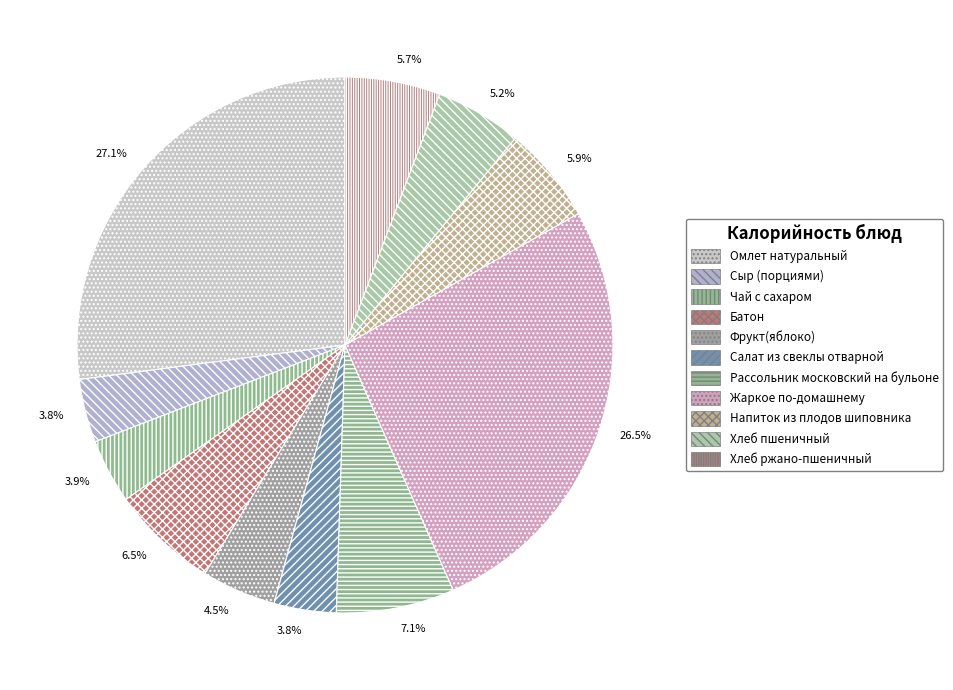

True or false: Сыр (порциями) accounts for 4% of the total.

True